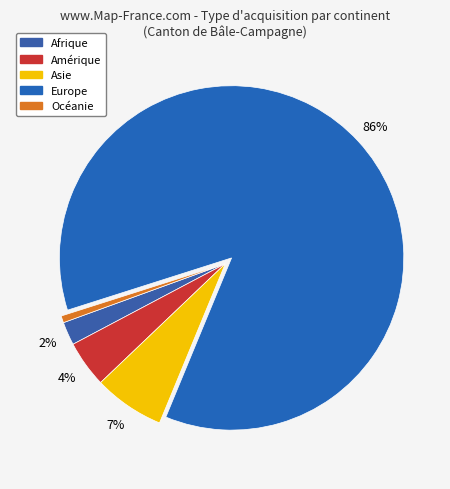

Which category has the smallest portion of the pie?

Océanie